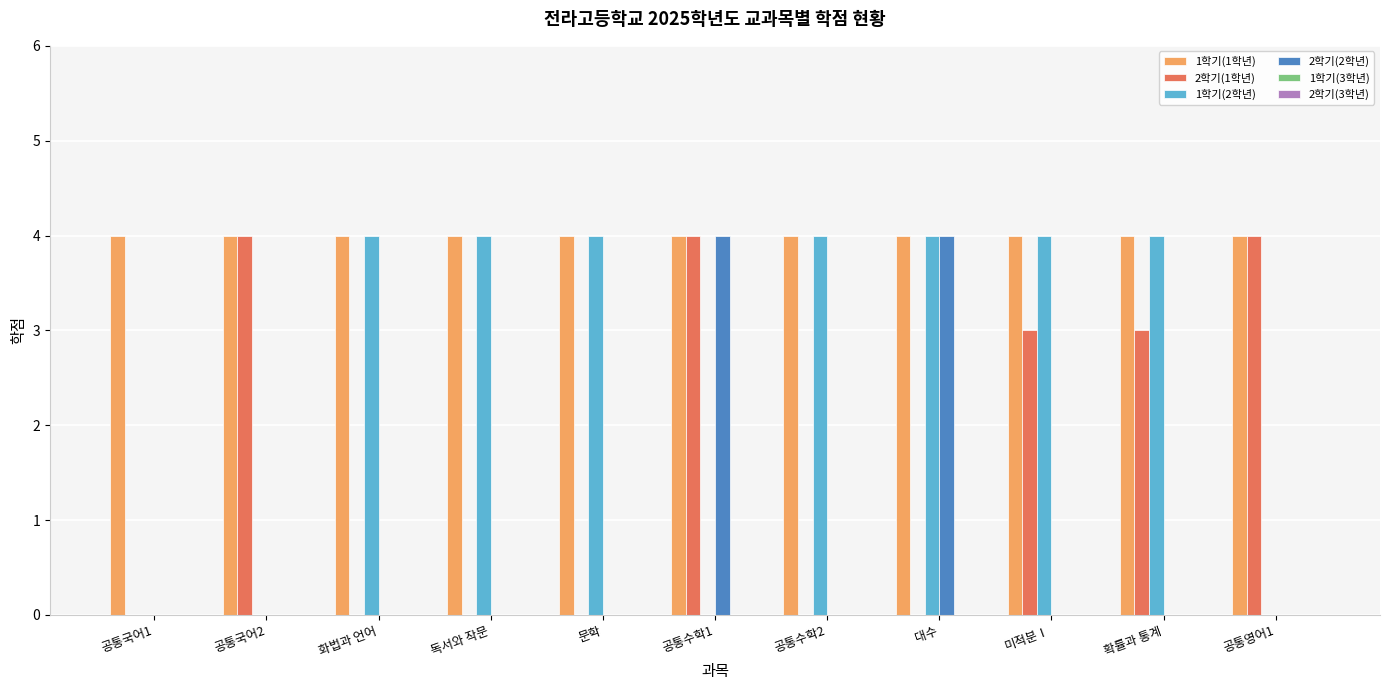

What is the total value across all series at 확률과 통계?

11